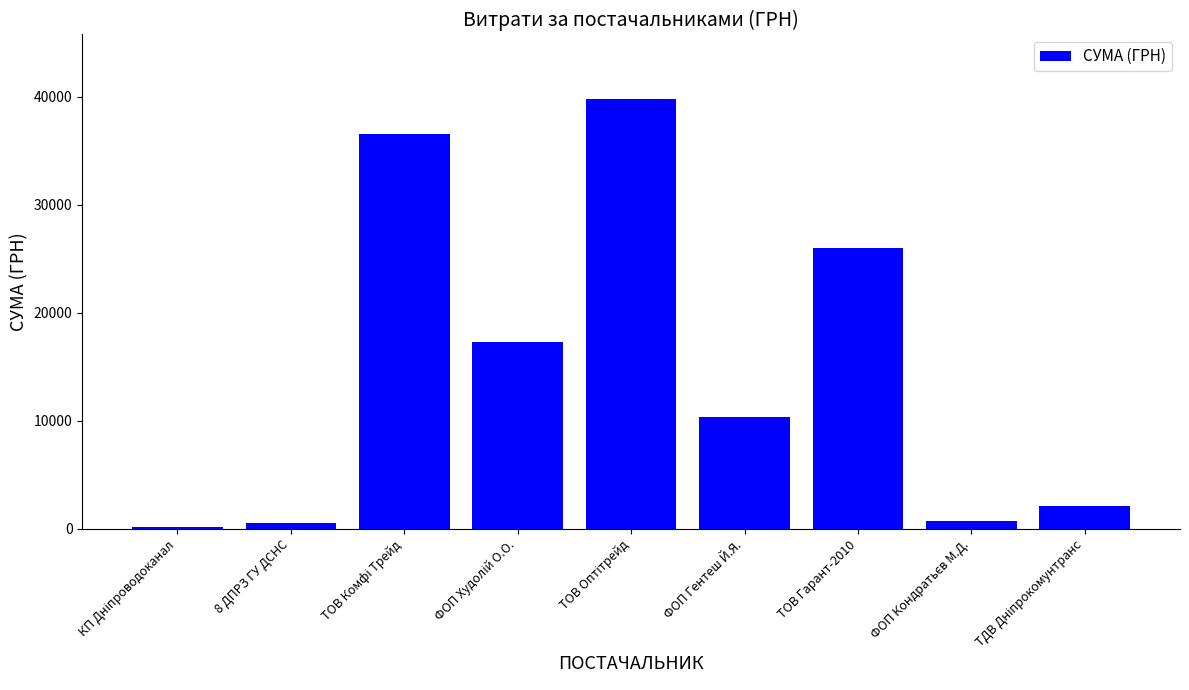

Are the bars horizontal?

No